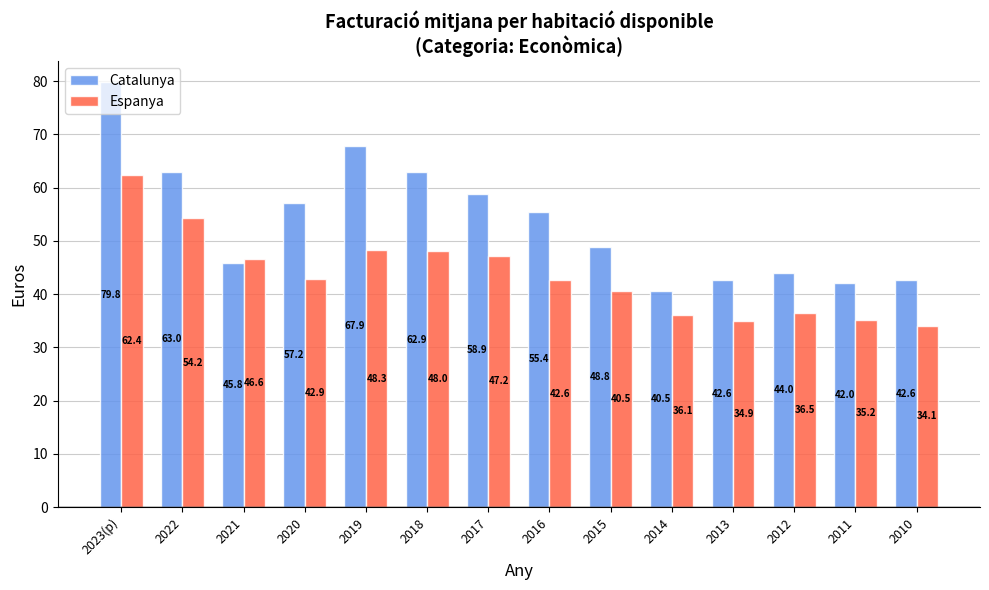

Which series has the largest range (max minus min)?

Catalunya